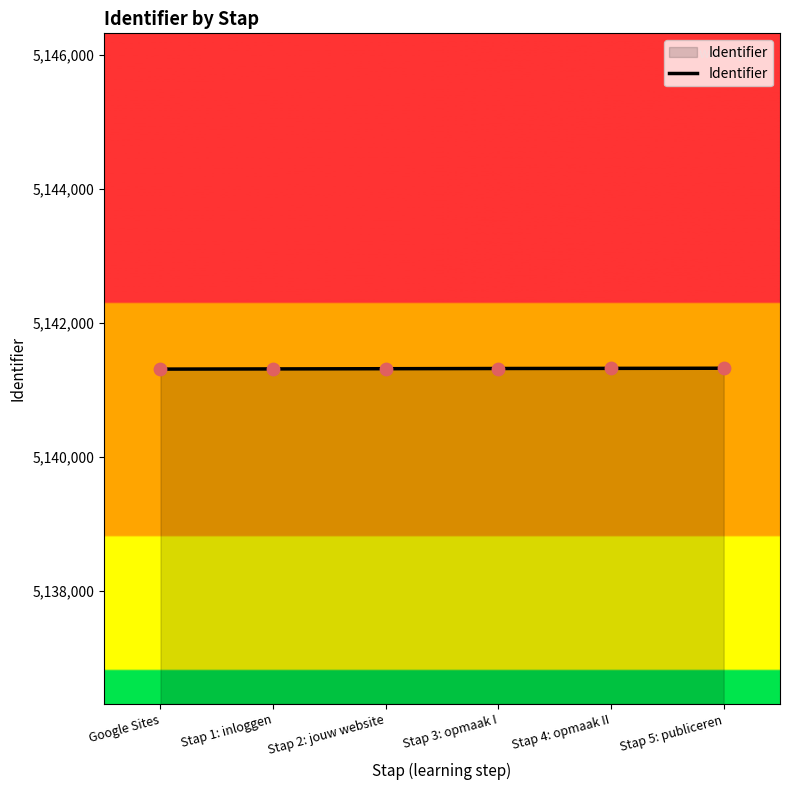

What is the change in value from Stap 3: opmaak I to Stap 4: opmaak II?

+2